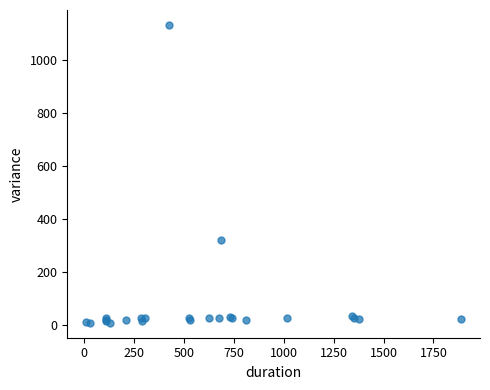

What Y value in the scatter plot is closest to 569?

322.2